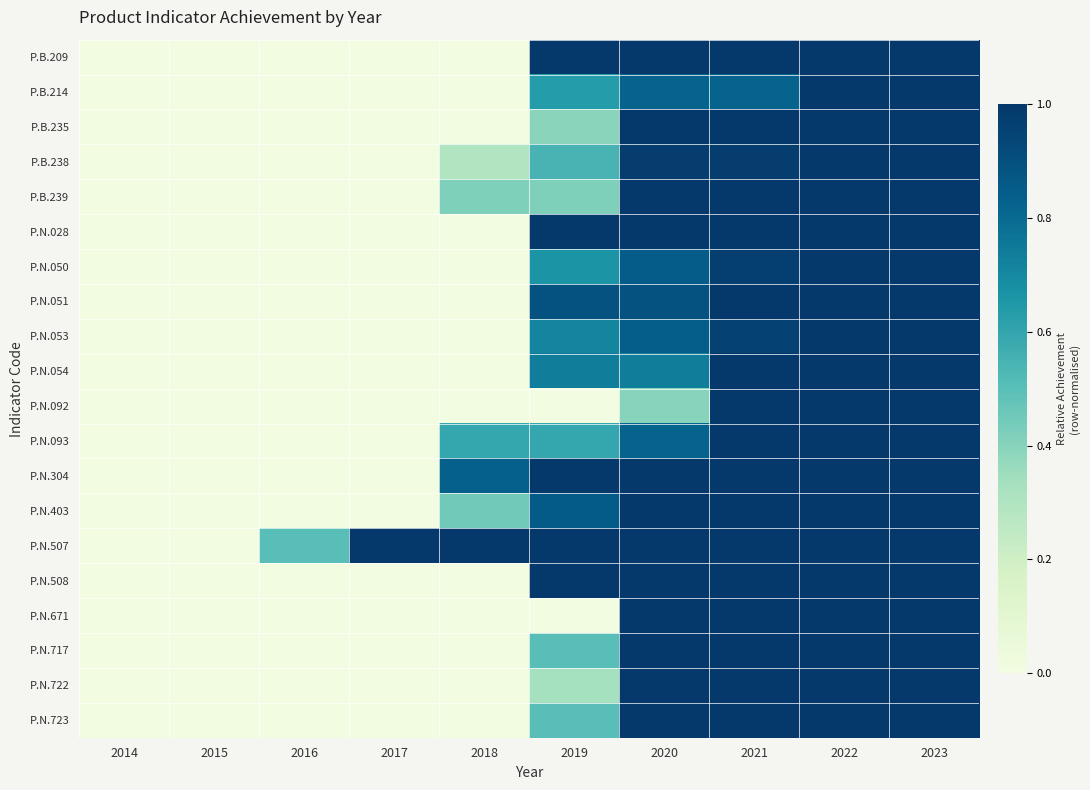

Which series has the largest total across all categories?

P.N.507